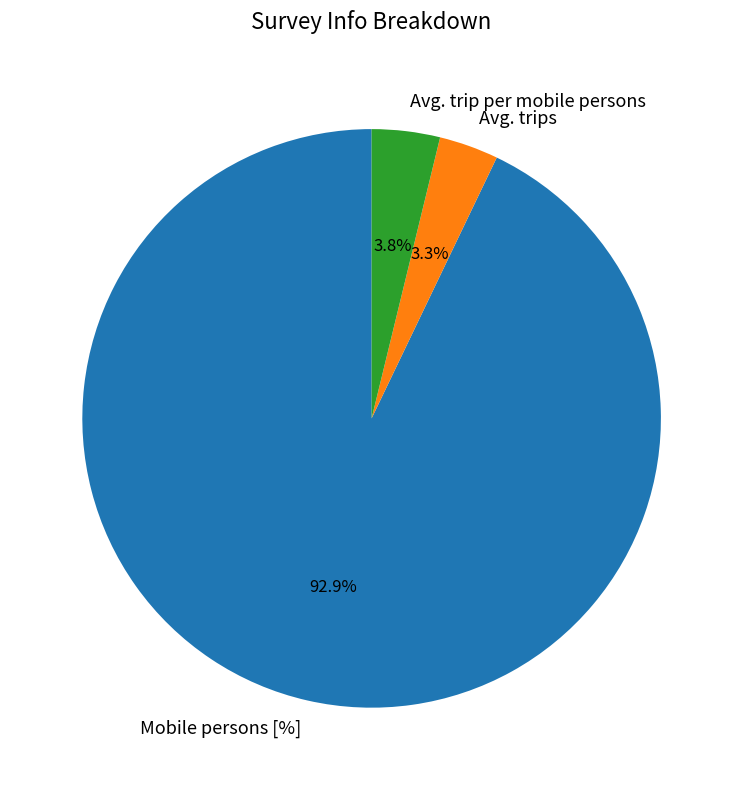

Which has a higher value, Mobile persons [%] or Avg. trips?

Mobile persons [%]